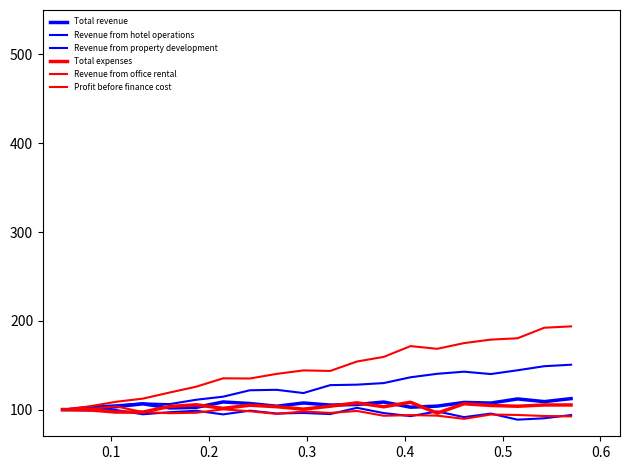

How many lines are shown in the chart?

6